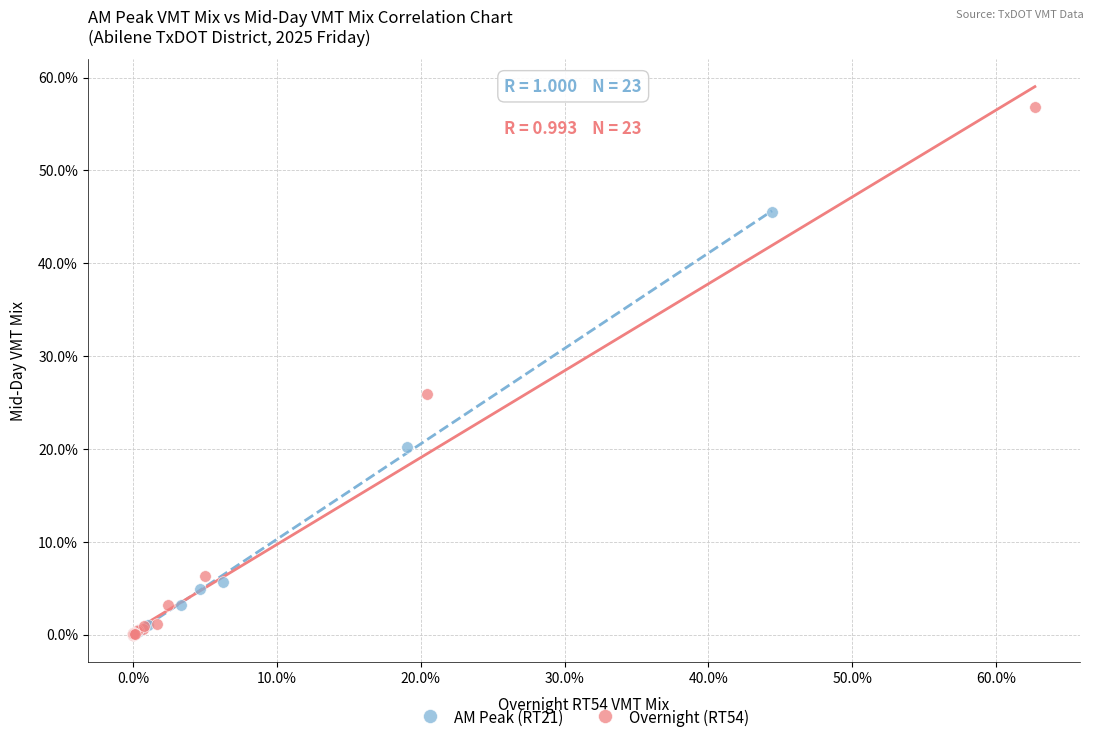

Which series has the largest Y range (max minus min)?

Overnight (RT54)